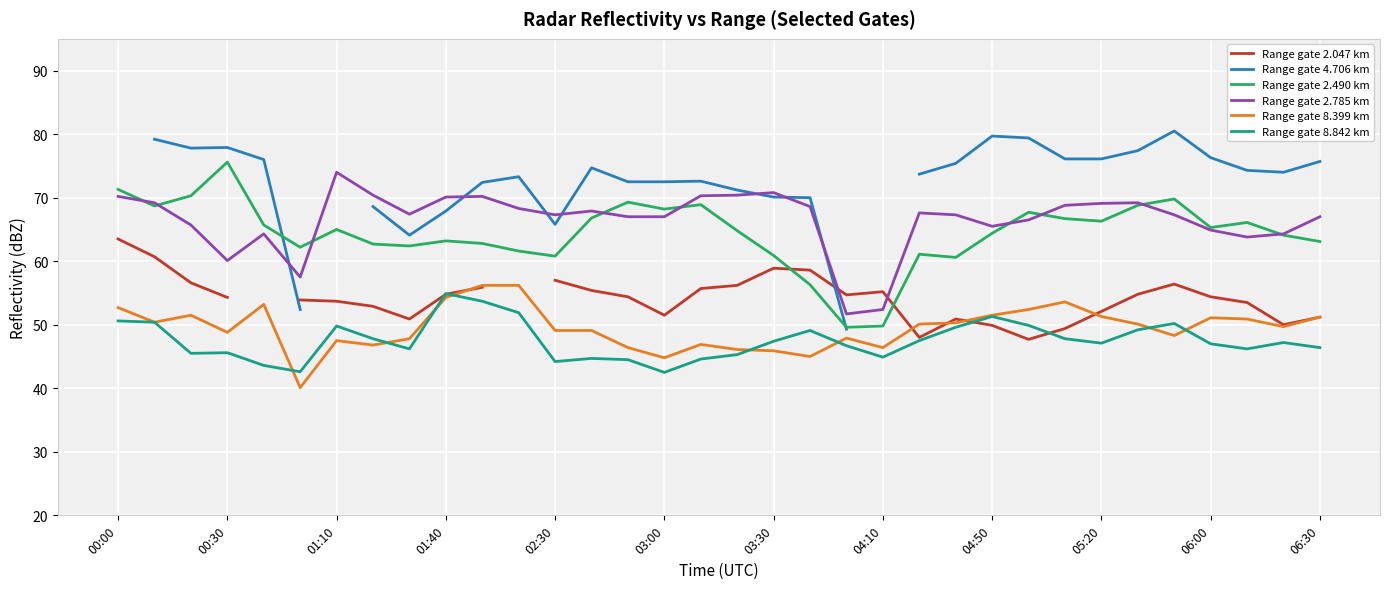

Is it true that Range gate 2.785 km equals 114.3 at 28?

False